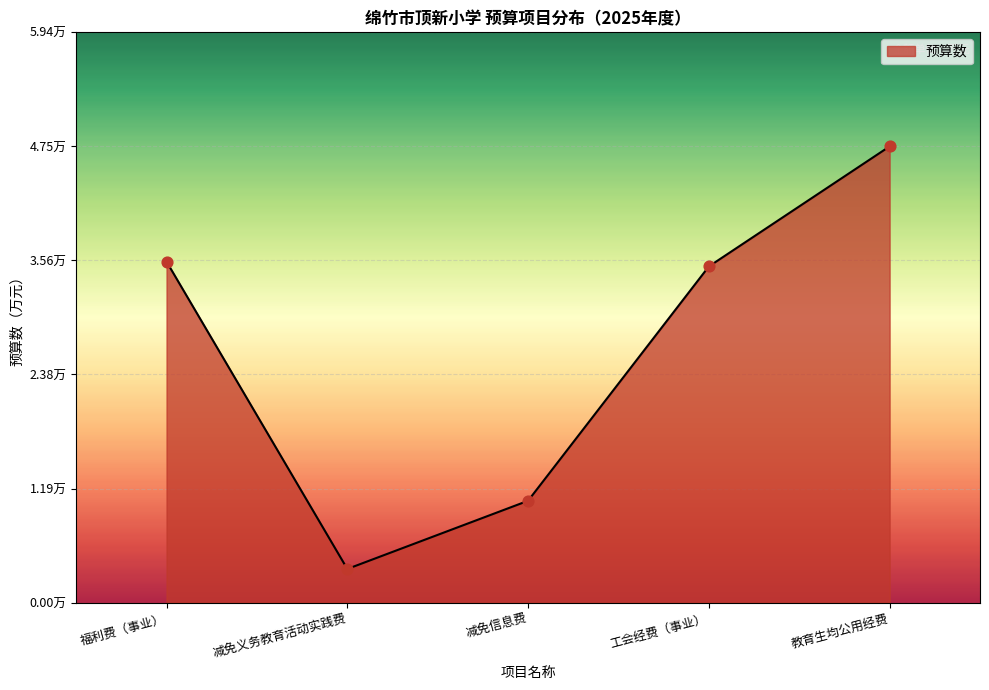

What is the change in value from 减免义务教育活动实践费 to 工会经费（事业）?

+3.1